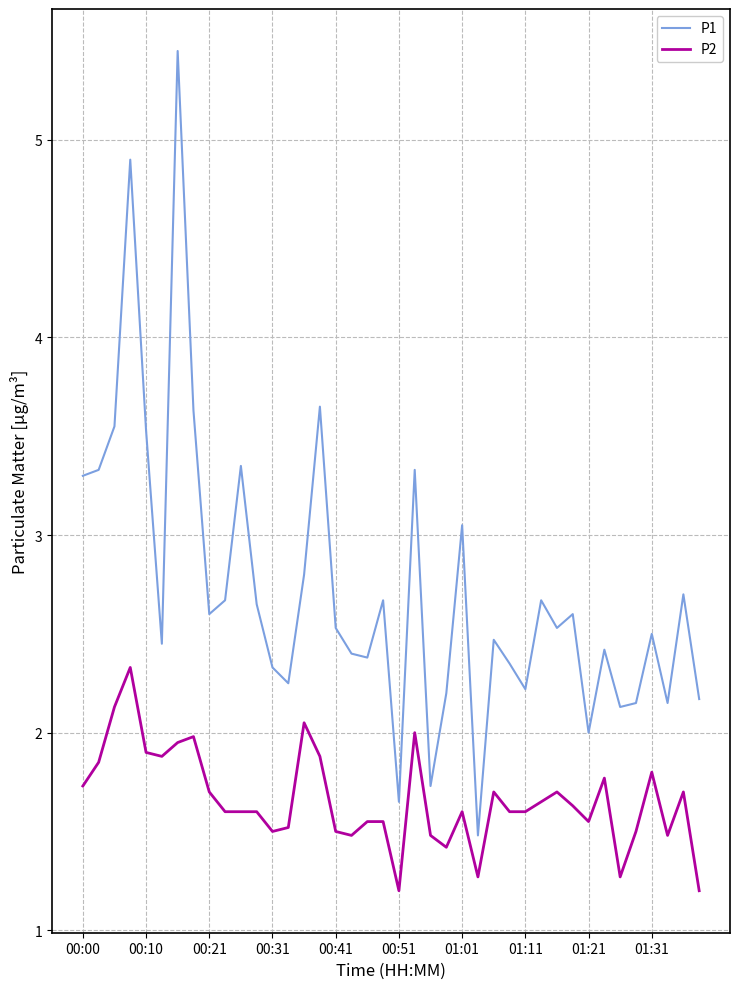

True or false: P2 and P1 intersect in this chart.

False